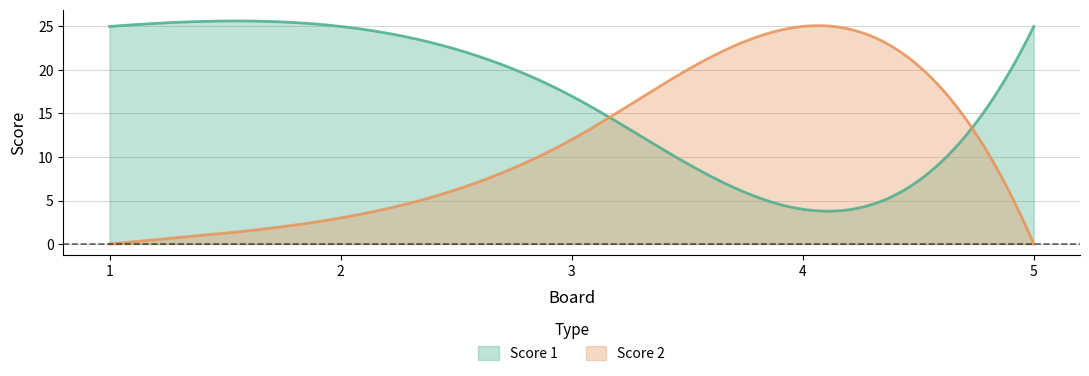

Between which two adjacent categories do Score 1 and Score 2 first intersect?

3 and 4